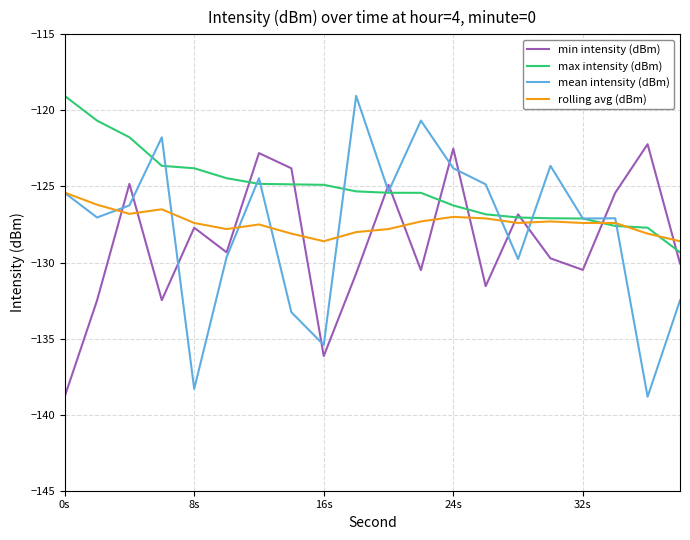

After their last crossing, which series has the higher values: mean intensity (dBm) or min intensity (dBm)?

min intensity (dBm)